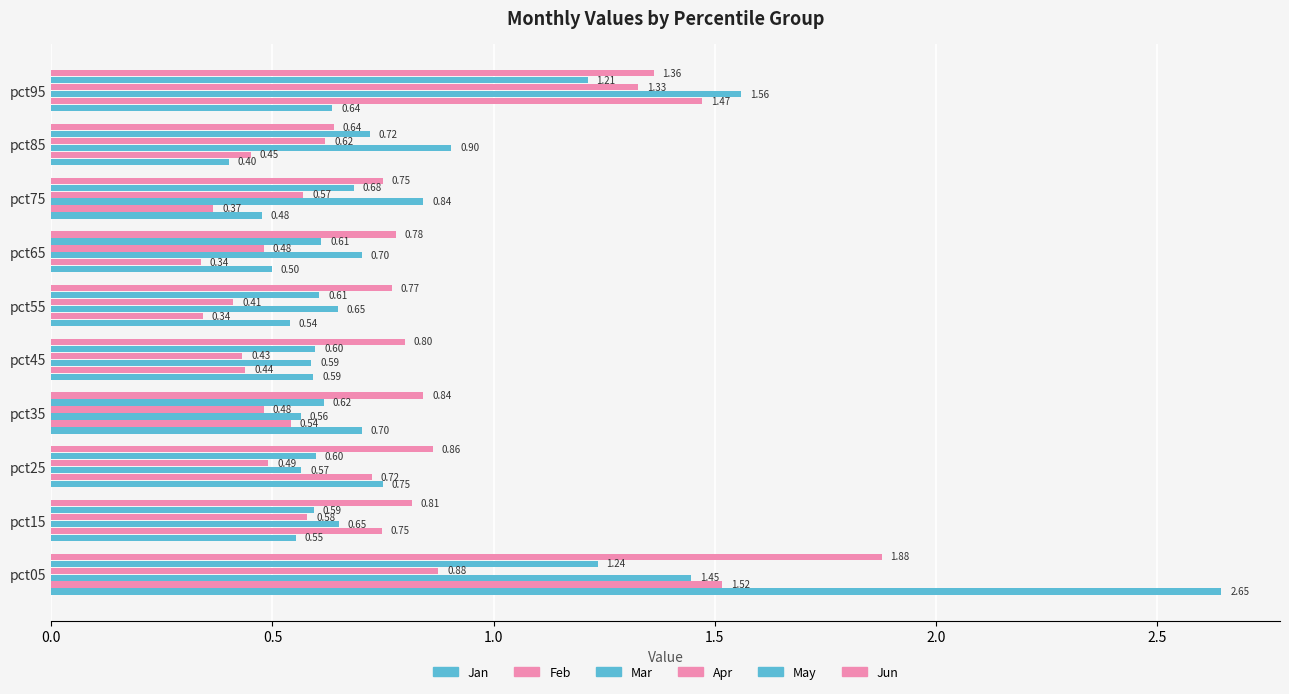

Reading right to left, extract all data points from this chart.

Jan: 0.6	0.4	0.5	0.5	0.5	0.6	0.7	0.7	0.6	2.6
Feb: 1.5	0.5	0.4	0.3	0.3	0.4	0.5	0.7	0.7	1.5
Mar: 1.6	0.9	0.8	0.7	0.6	0.6	0.6	0.6	0.6	1.4
Apr: 1.3	0.6	0.6	0.5	0.4	0.4	0.5	0.5	0.6	0.9
May: 1.2	0.7	0.7	0.6	0.6	0.6	0.6	0.6	0.6	1.2
Jun: 1.4	0.6	0.7	0.8	0.8	0.8	0.8	0.9	0.8	1.9